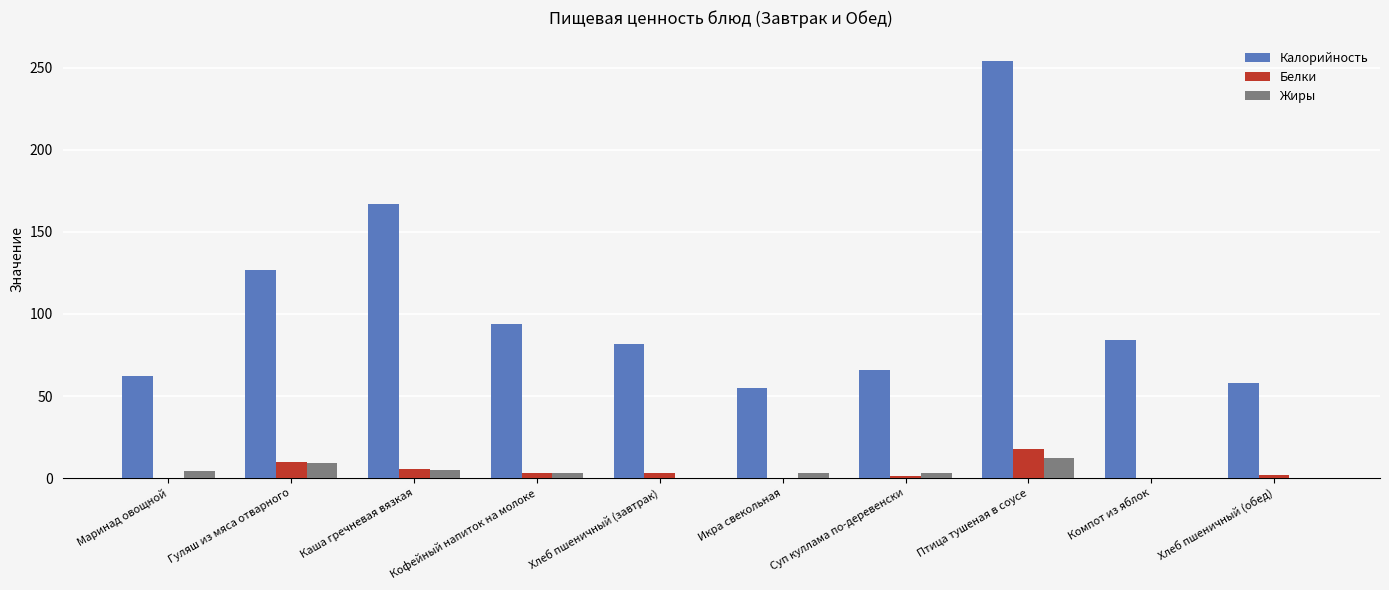

What is the maximum value for Калорийность?

254.0